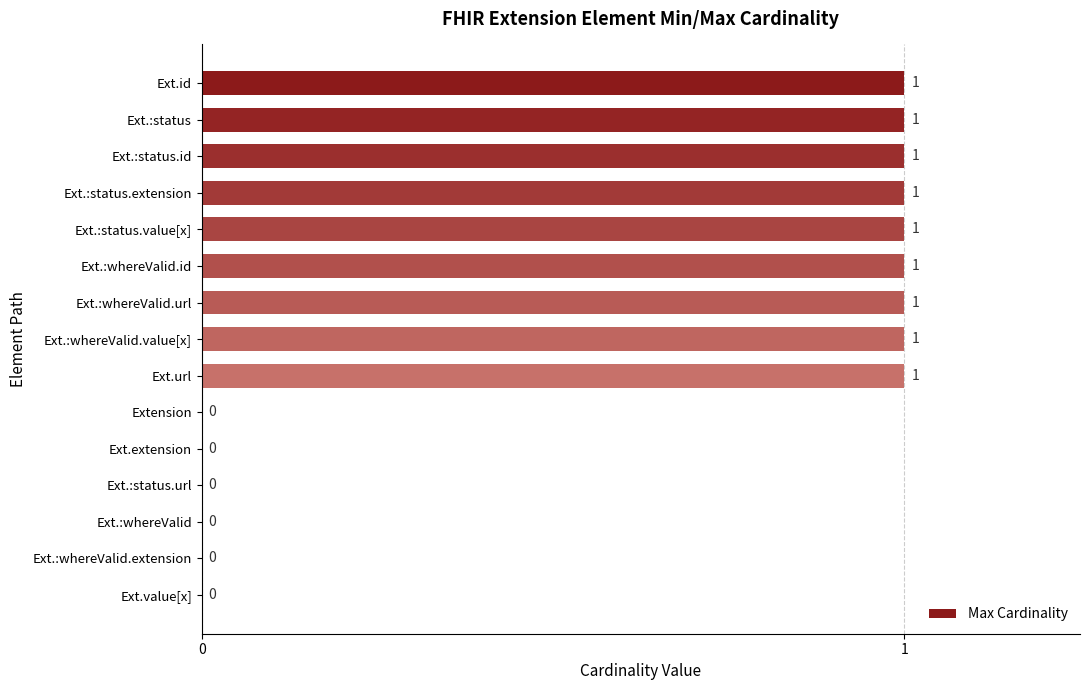

Approximately how many times larger is the value at Ext.:status compared to Ext.url?

1.0